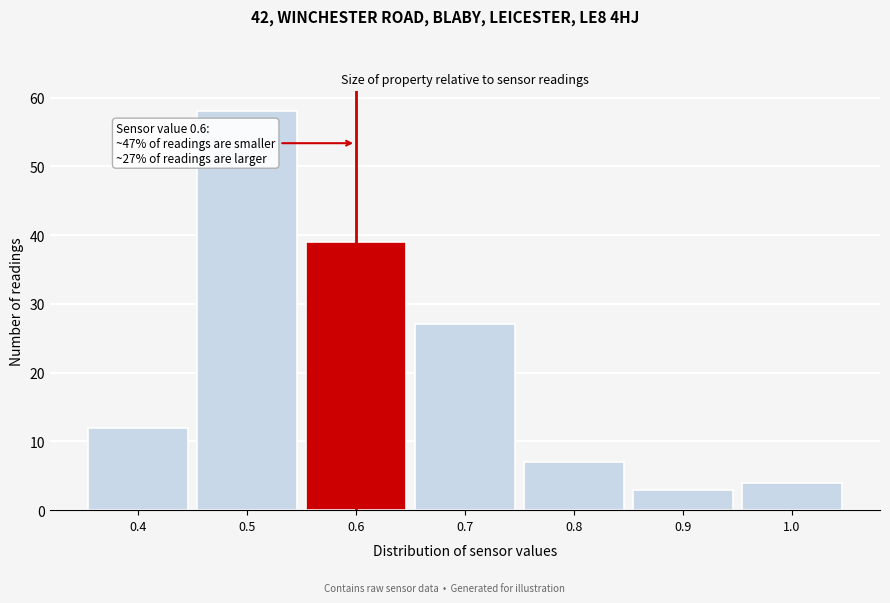

Which range on the x-axis has the tallest bar?

0.45 to 0.55